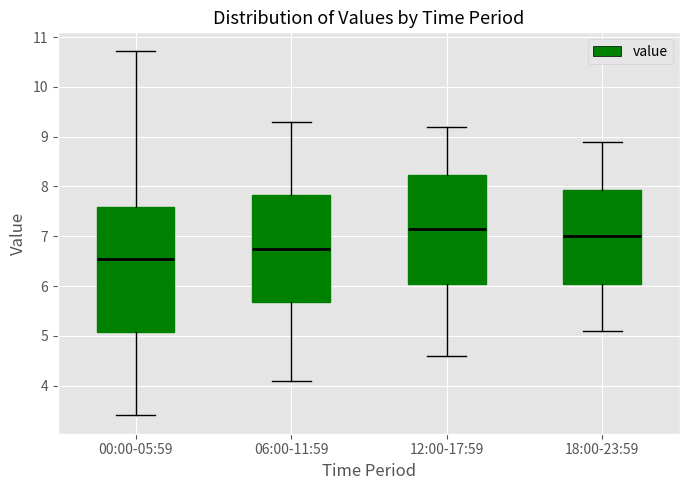

Reading left to right, transcribe this box plot: for each box, give where its median line is, the range the box spans, and where its two whiskers end, as read against the y-axis. The values are not printed on the chart, so give them approximately, as read against the axis.

00:00-05:59: median 6.5, box 5.1 to 7.6, whiskers 3.4 to 10.7
06:00-11:59: median 6.8, box 5.7 to 7.8, whiskers 4.1 to 9.3
12:00-17:59: median 7.2, box 6.1 to 8.2, whiskers 4.6 to 9.2
18:00-23:59: median 7.0, box 6.1 to 7.9, whiskers 5.1 to 8.9